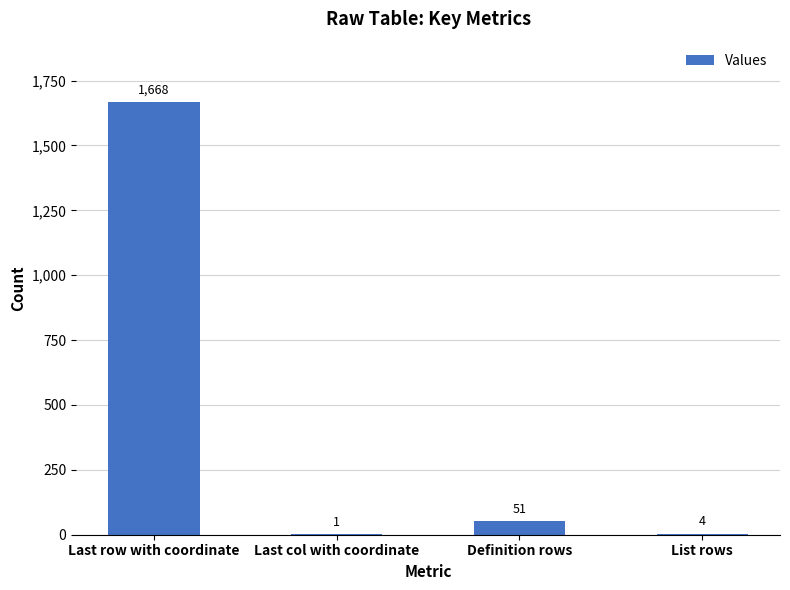

What is the maximum value shown in the chart?

1668